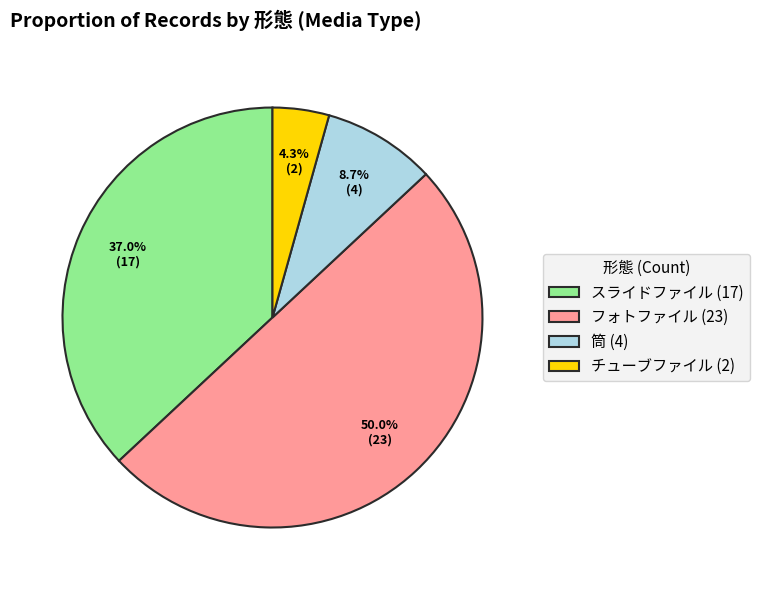

Between チューブファイル (2) and スライドファイル (17), which is larger?

スライドファイル (17)